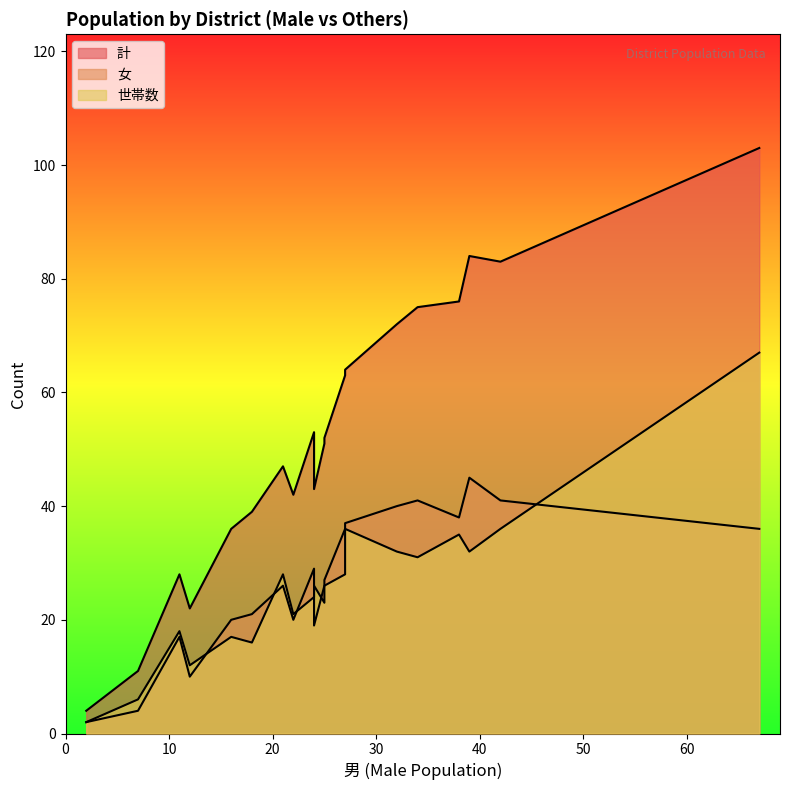

Does the chart display data point markers on the line(s)?

No